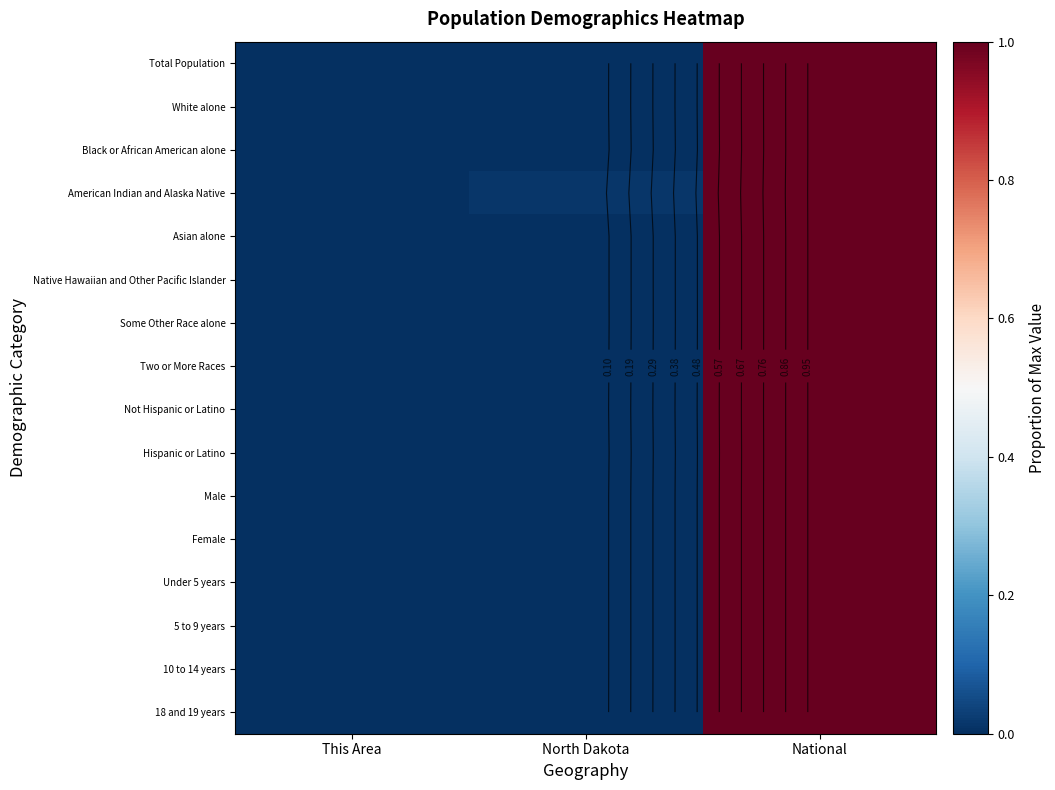

How many positive values does the Native Hawaiian and Other Pacific Islander series have?

2